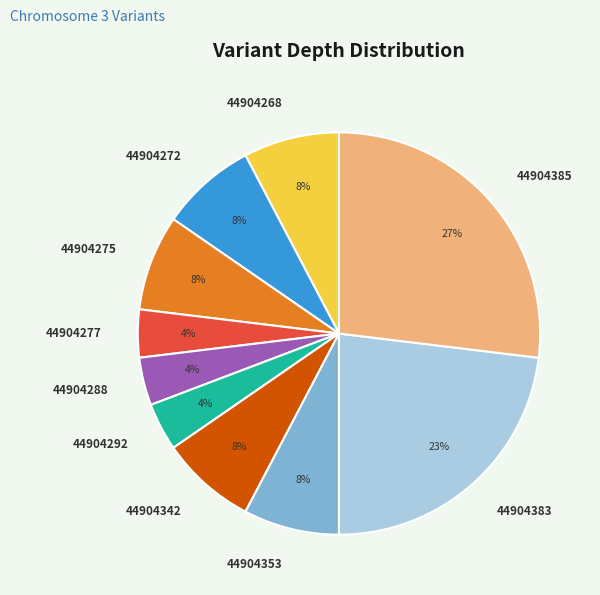

Is 44904383 the majority of the pie?

No